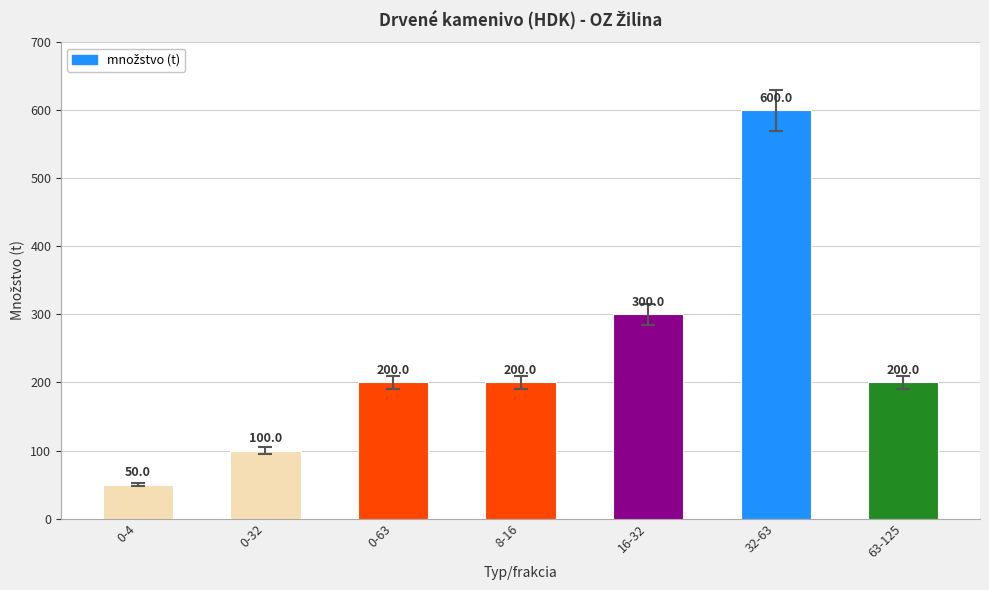

Reading left to right, transcribe all the data shown in this chart.

50	100	200	200	300	600	200